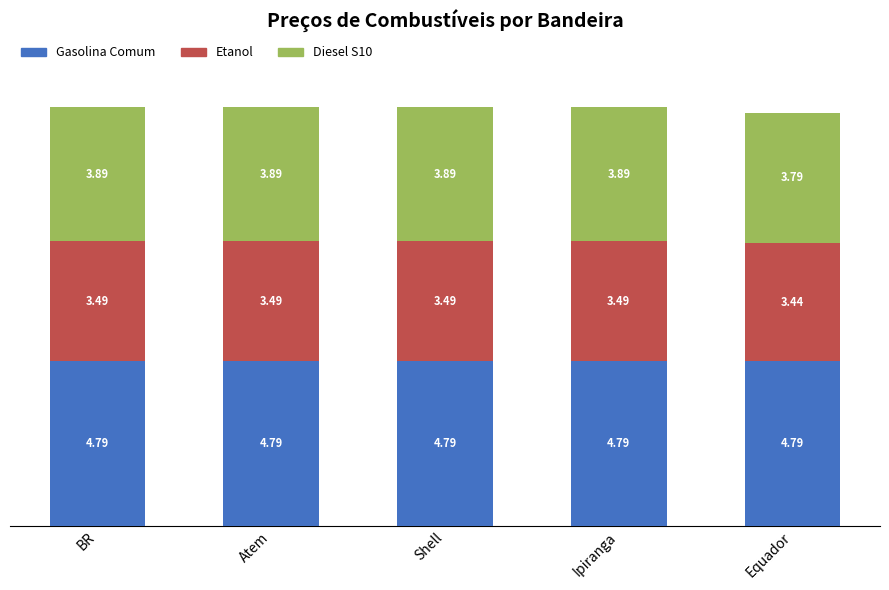

What is the sum of the Gasolina Comum values at BR and Atem?

9.6